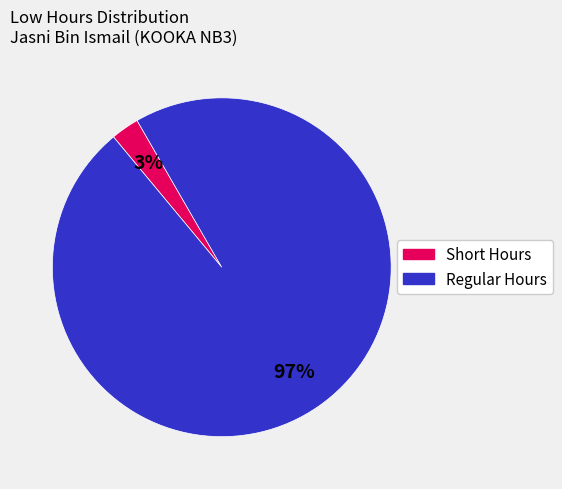

Is there a majority slice in this chart?

Yes